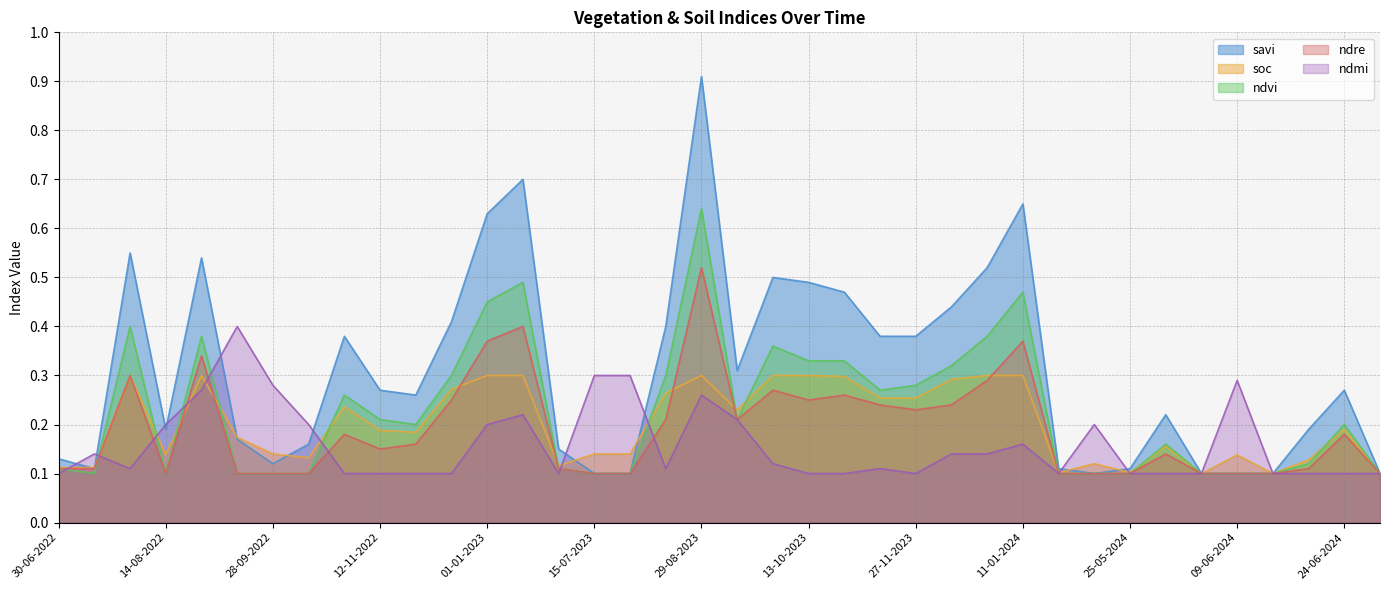

How many data points does each series have?

38